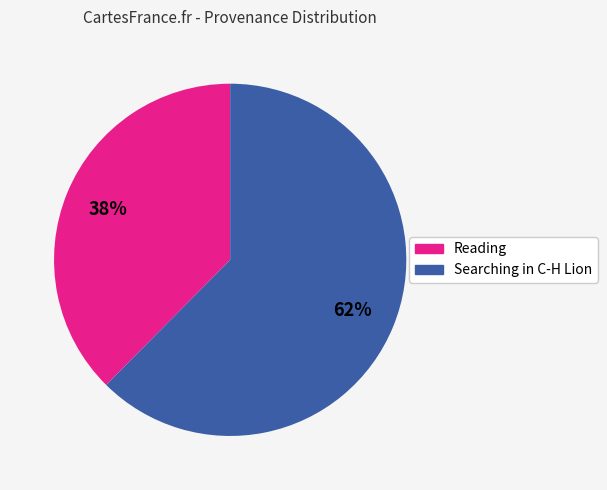

Which category accounts for the majority?

Searching in C-H Lion